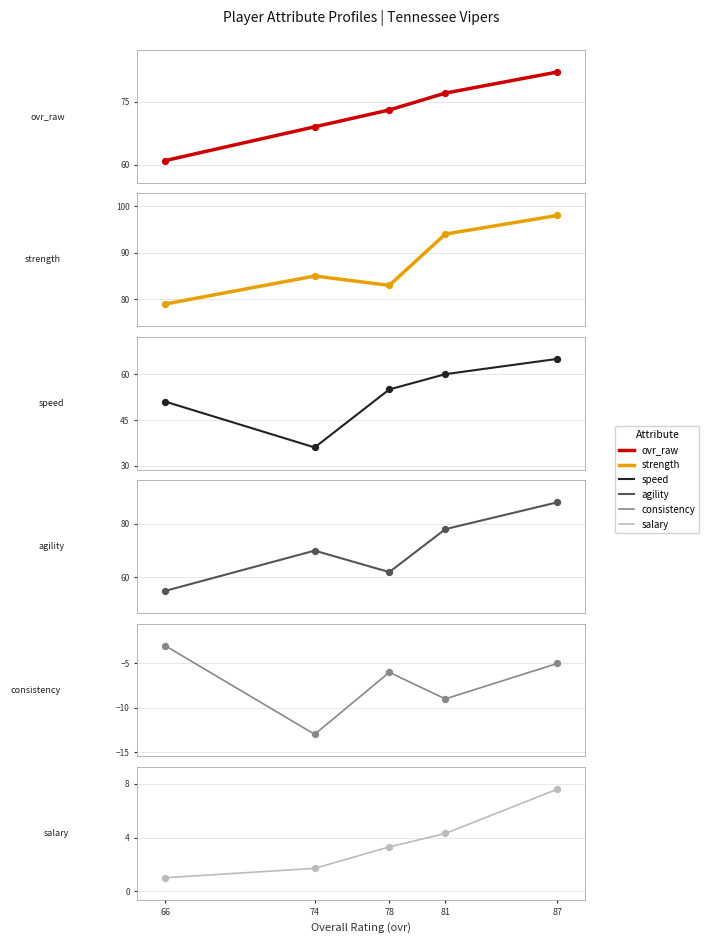

Which series has the largest Y range (max minus min)?

agility